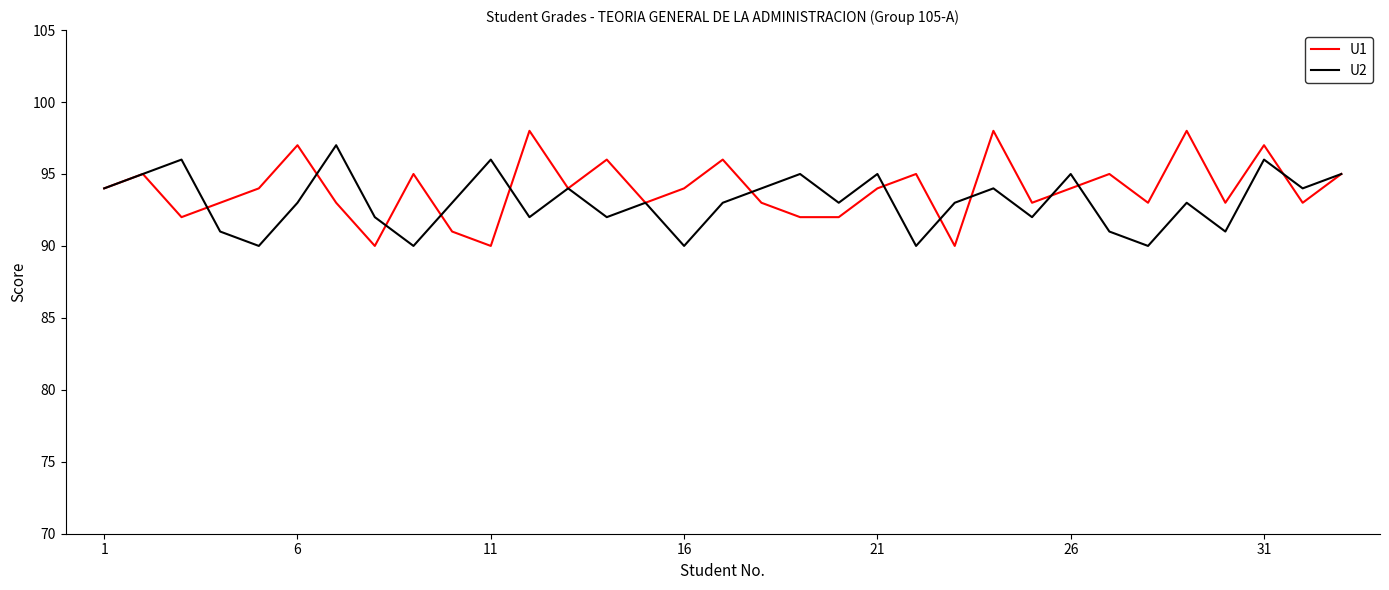

What are all the series names shown in the legend?

U1, U2